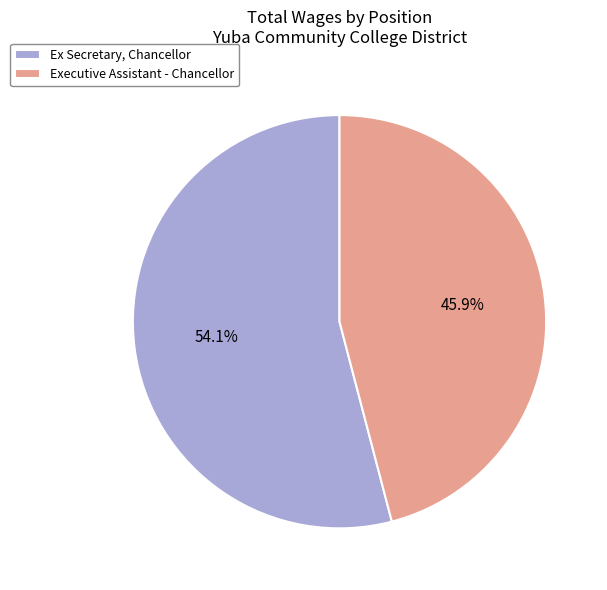

Approximately how many times larger is the value at Executive Assistant - Chancellor compared to Ex Secretary, Chancellor?

0.8